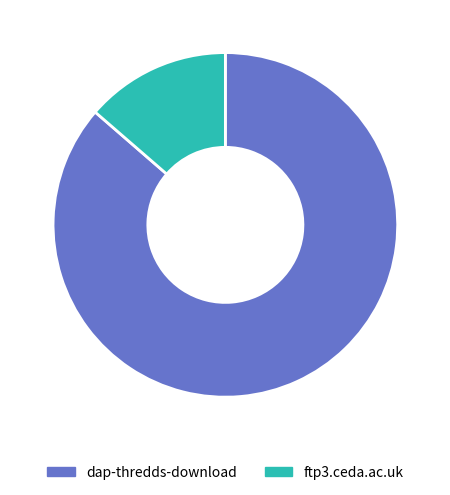

Combined, do ftp3.ceda.ac.uk and dap-thredds-download account for over 50%?

Yes